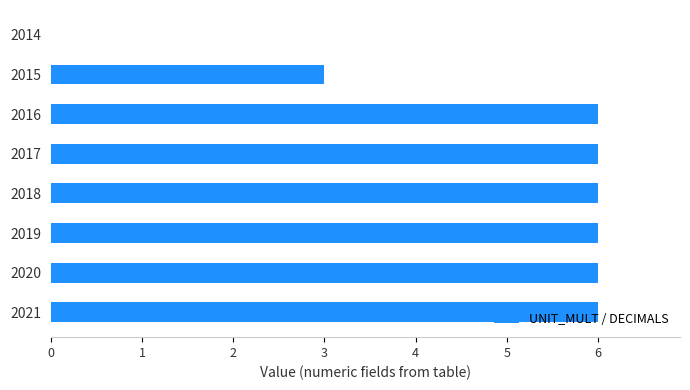

Are the bars horizontal?

Yes